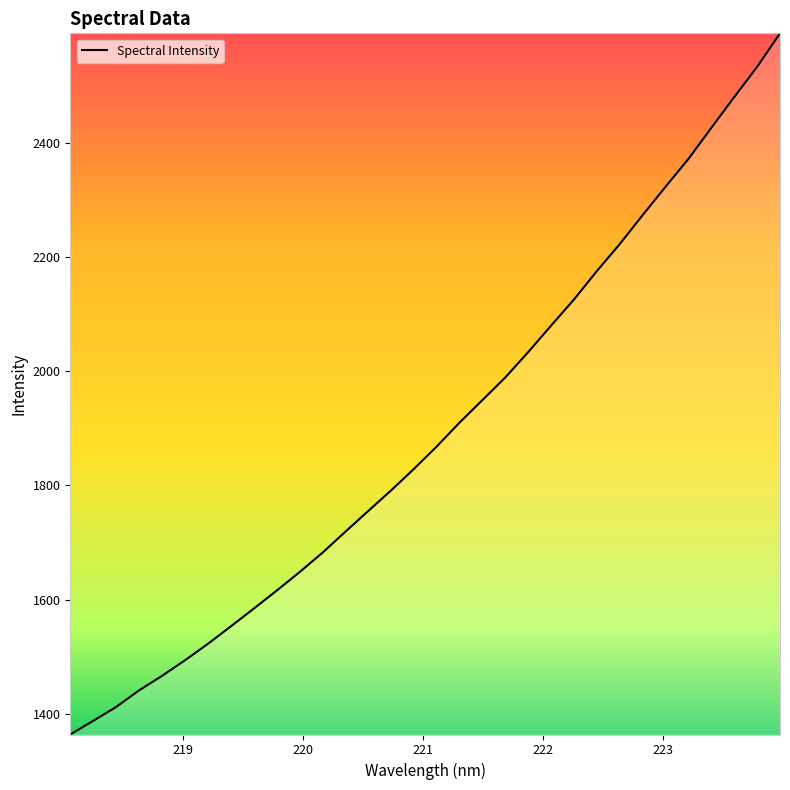

Count the number of values greater than 1868.

16